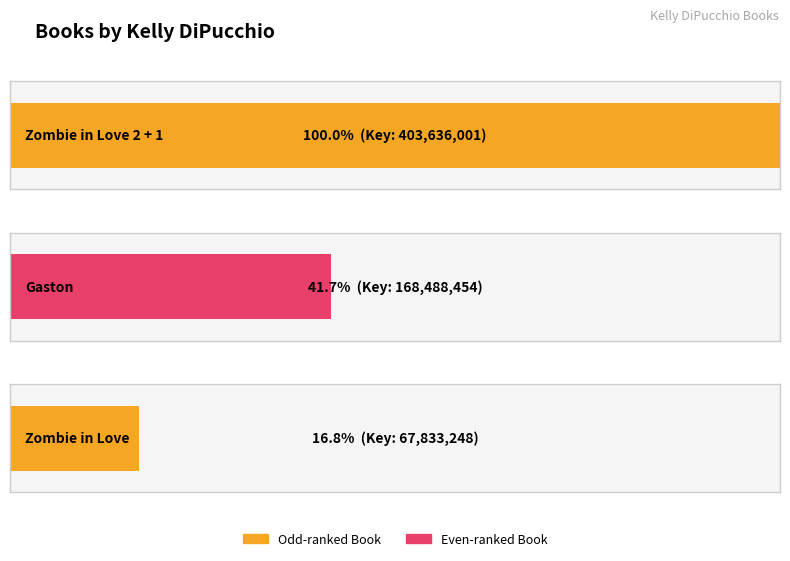

At which label does the data first exceed 168488454?

Zombie in Love 2 + 1